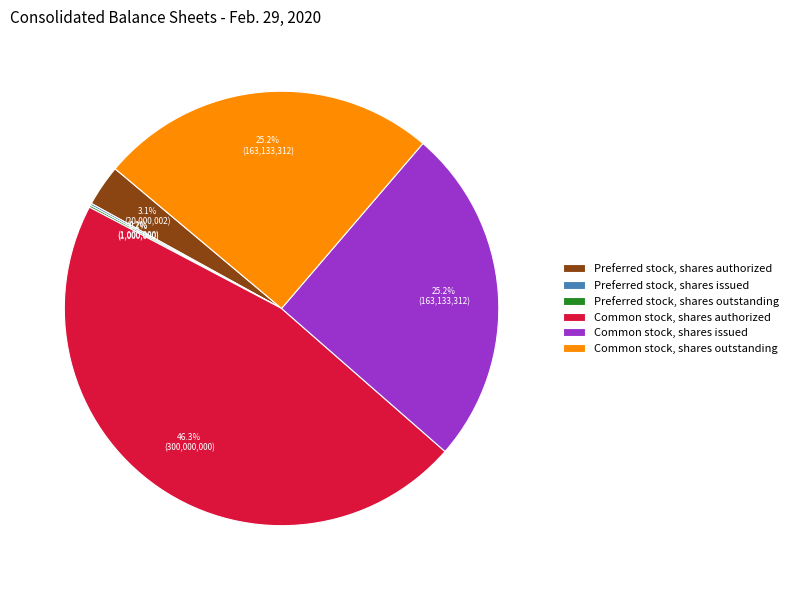

Combined, what portion of the pie is Common stock, shares outstanding and Common stock, shares issued?

50.3%